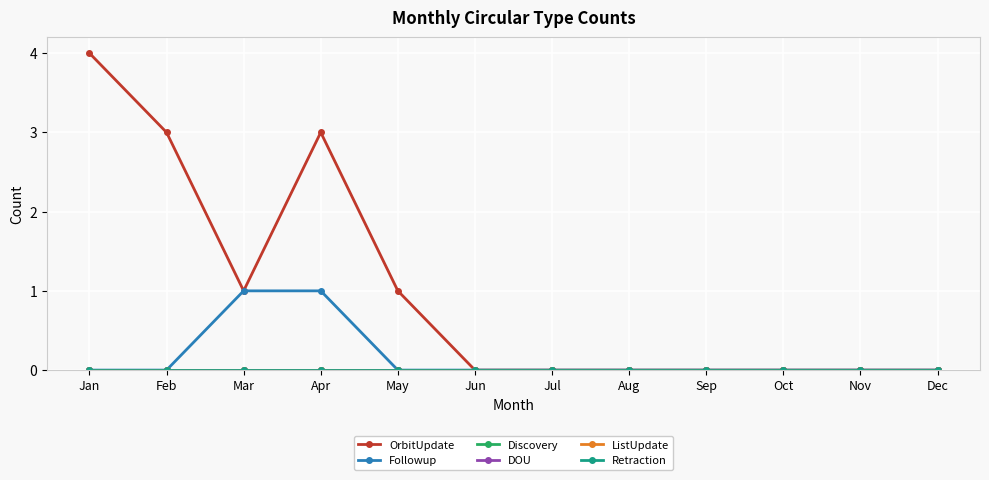

Reading left to right, extract all data points from this chart.

OrbitUpdate: Jan=4	Feb=3	Mar=1	Apr=3	May=1	Jun=0	Jul=0	Aug=0	Sep=0	Oct=0	Nov=0	Dec=0
Followup: Jan=0	Feb=0	Mar=1	Apr=1	May=0	Jun=0	Jul=0	Aug=0	Sep=0	Oct=0	Nov=0	Dec=0
Discovery: Jan=0	Feb=0	Mar=0	Apr=0	May=0	Jun=0	Jul=0	Aug=0	Sep=0	Oct=0	Nov=0	Dec=0
DOU: Jan=0	Feb=0	Mar=0	Apr=0	May=0	Jun=0	Jul=0	Aug=0	Sep=0	Oct=0	Nov=0	Dec=0
ListUpdate: Jan=0	Feb=0	Mar=0	Apr=0	May=0	Jun=0	Jul=0	Aug=0	Sep=0	Oct=0	Nov=0	Dec=0
Retraction: Jan=0	Feb=0	Mar=0	Apr=0	May=0	Jun=0	Jul=0	Aug=0	Sep=0	Oct=0	Nov=0	Dec=0